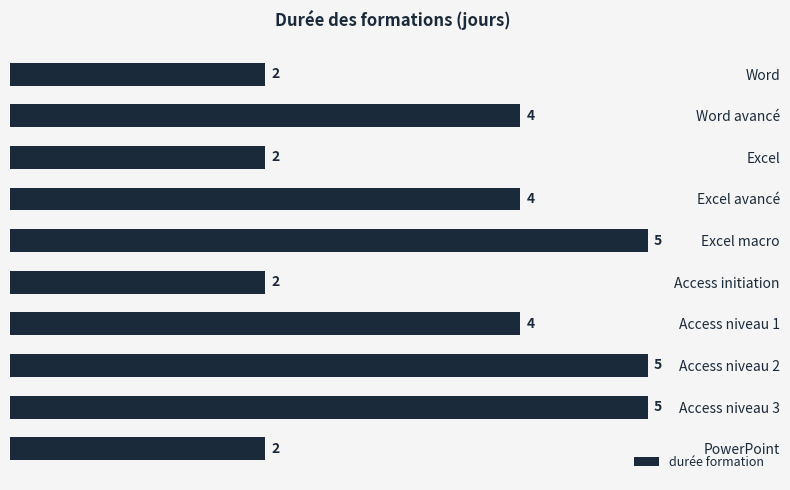

Reading top to bottom, extract all data points from this chart.

Word=2	Word avancé=4	Excel=2	Excel avancé=4	Excel macro=5	Access initiation=2	Access niveau 1=4	Access niveau 2=5	Access niveau 3=5	PowerPoint=2